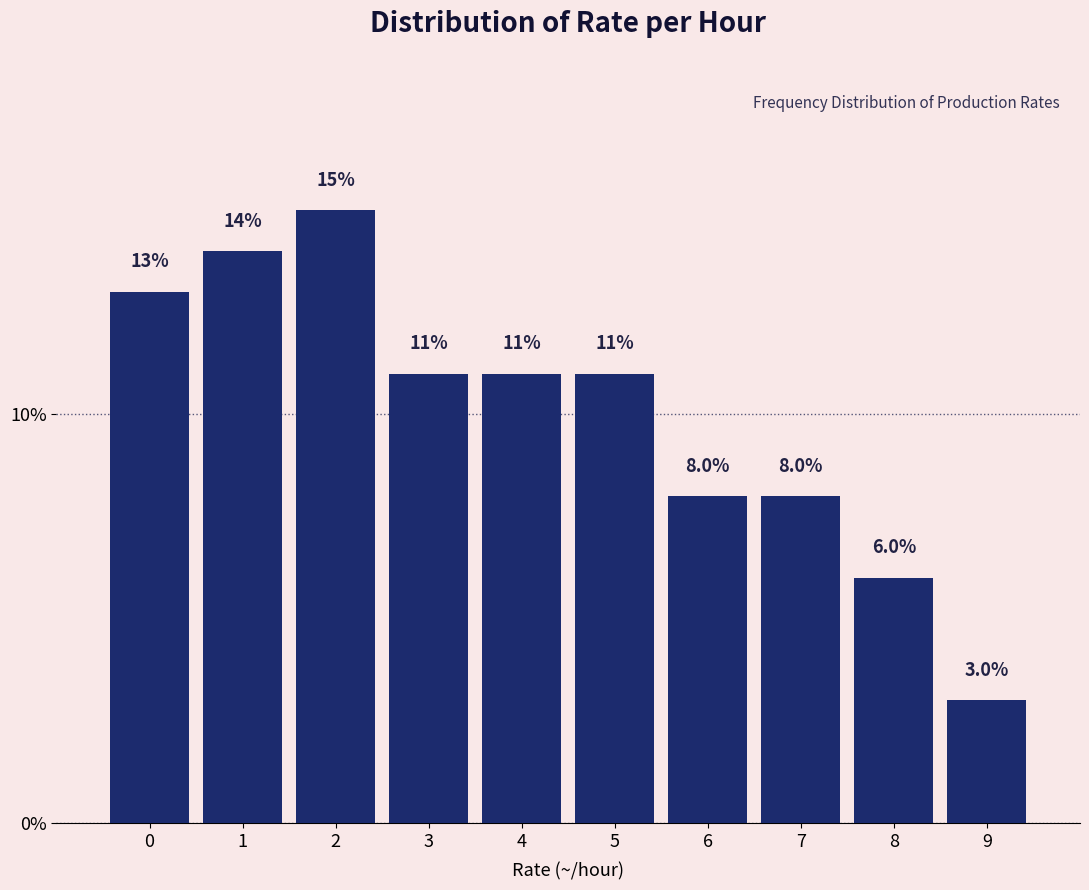

Reading right to left, list all the values displayed in this chart.

9=3.0	8=6.0	7=8.0	6=8.0	5=11.0	4=11.0	3=11.0	2=15.0	1=14.0	0=13.0